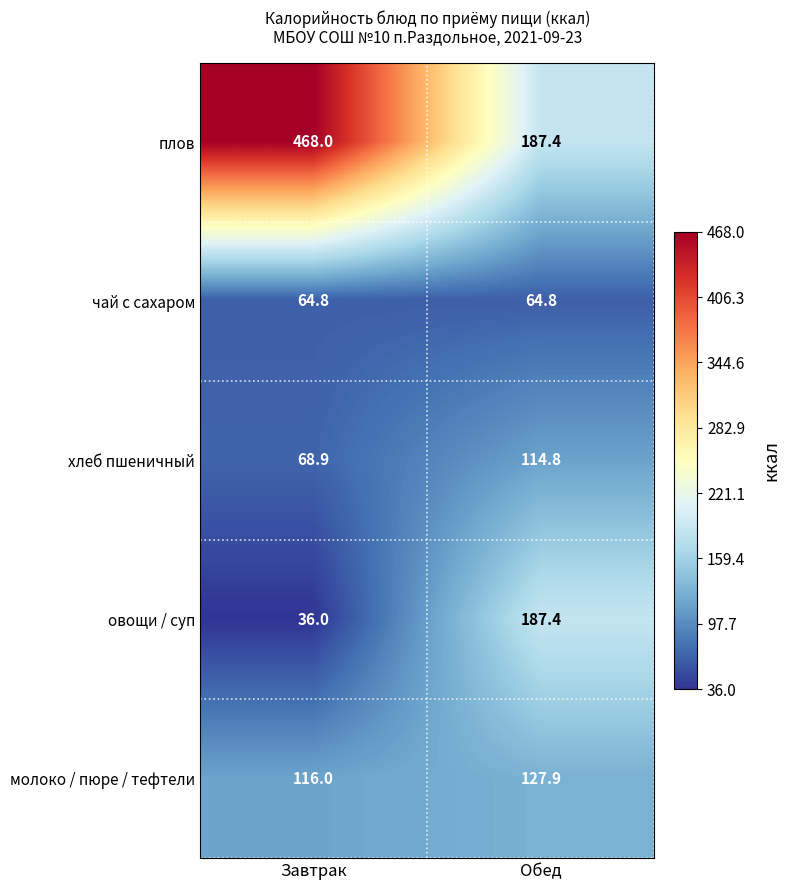

What is the difference between the highest and lowest values at Завтрак?

432.0